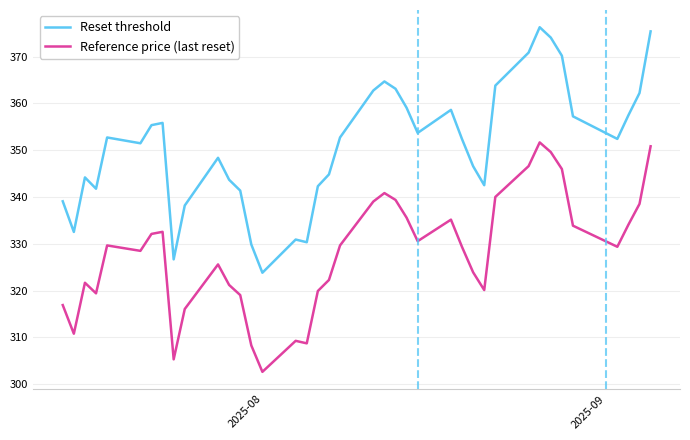

True or false: Reset threshold and Reference price (last reset) intersect in this chart.

False